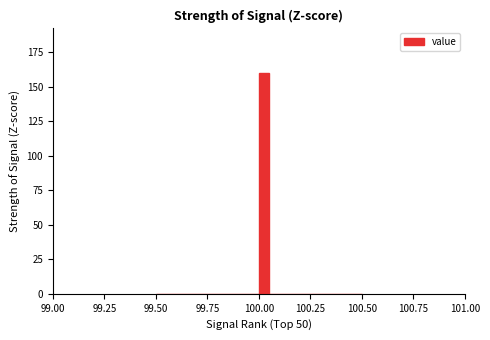

Read against the x-axis, roughly where is the centre of the tallest bar?

100.05